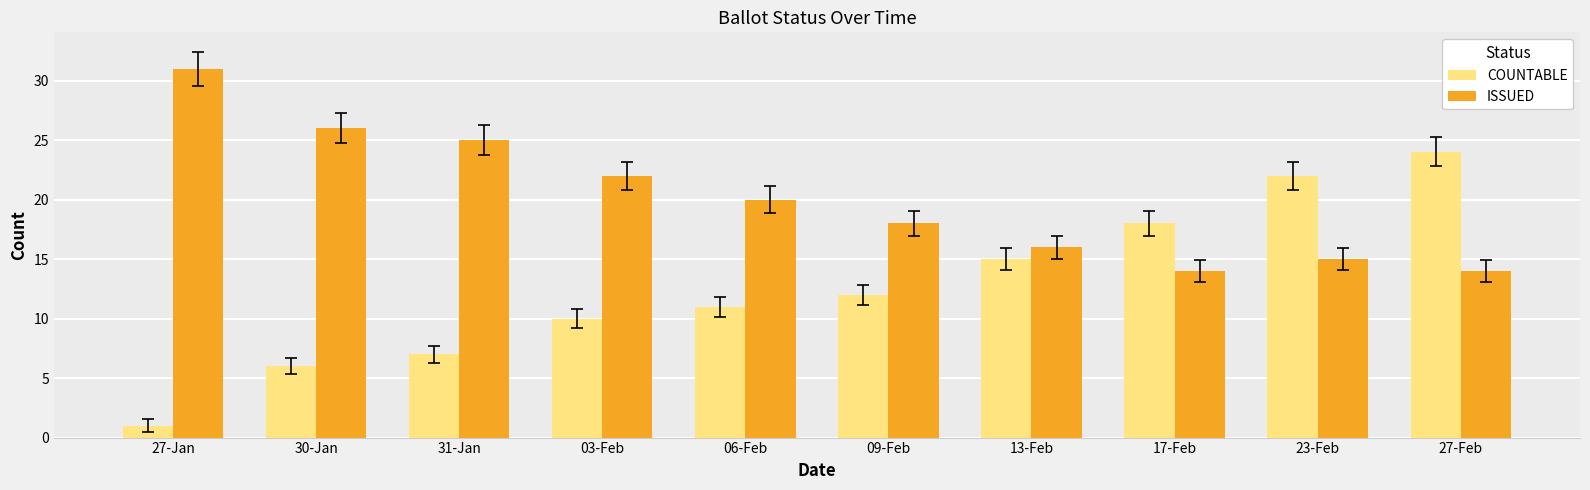

List the series in order of their overall mean, lowest first.

COUNTABLE, ISSUED